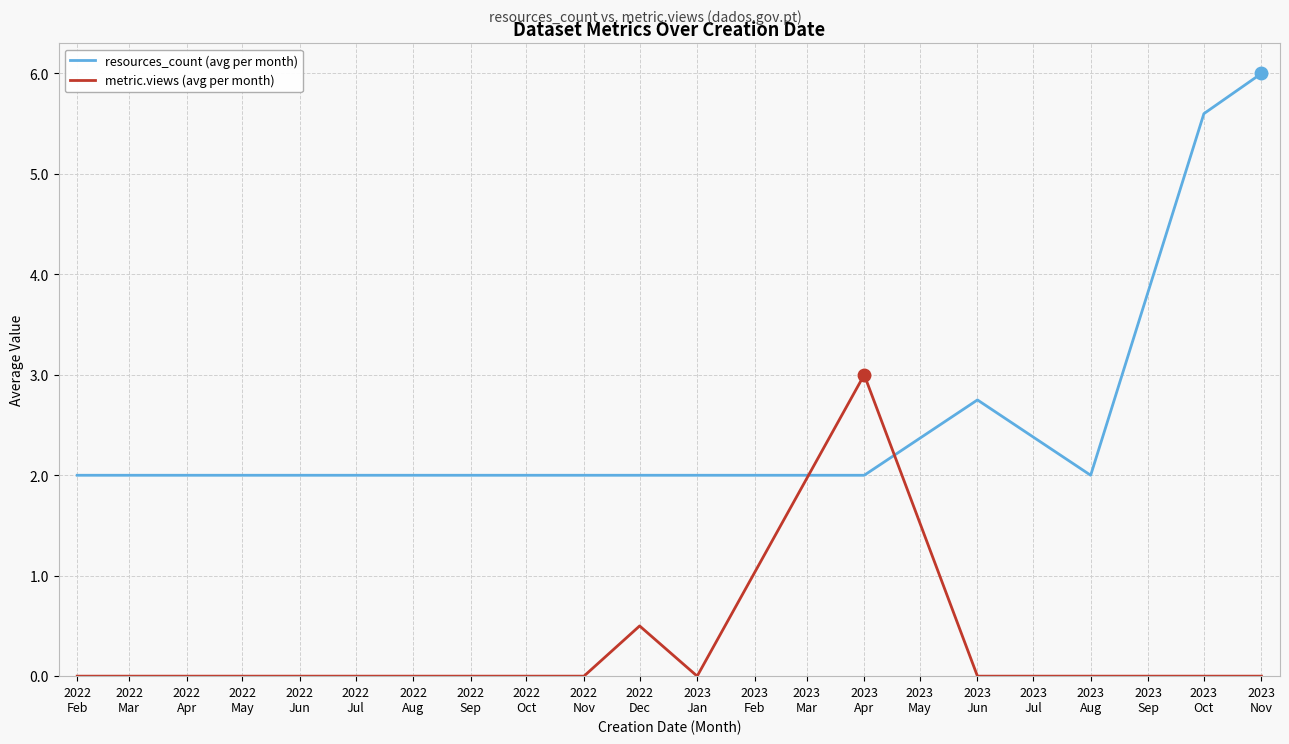

Which series has the largest range (max minus min)?

resources_count (avg per month)